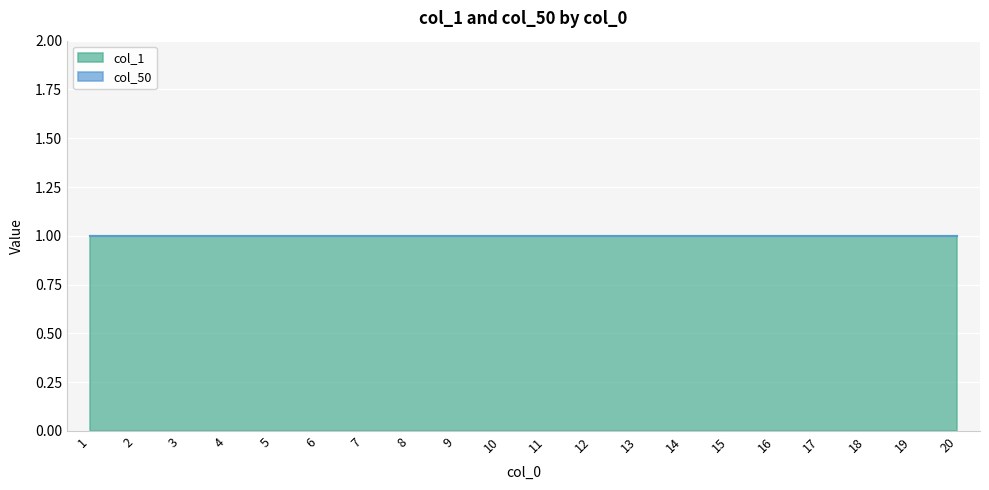

What is the total value across all series at 19?

1